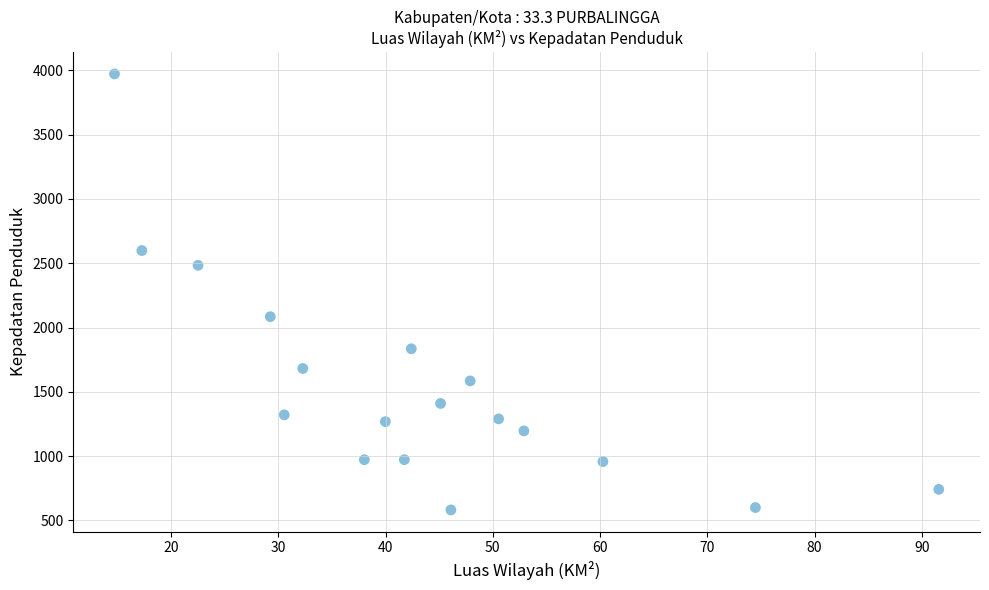

What is the range of X values (max minus min)?

76.9